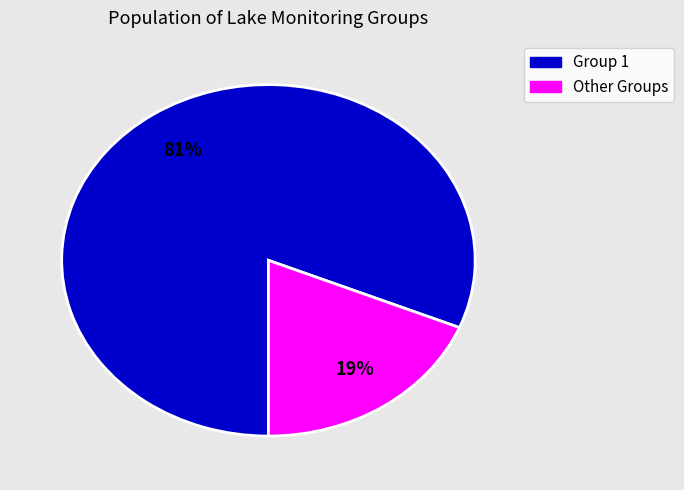

To the nearest percent, what is the average slice percentage?

50%